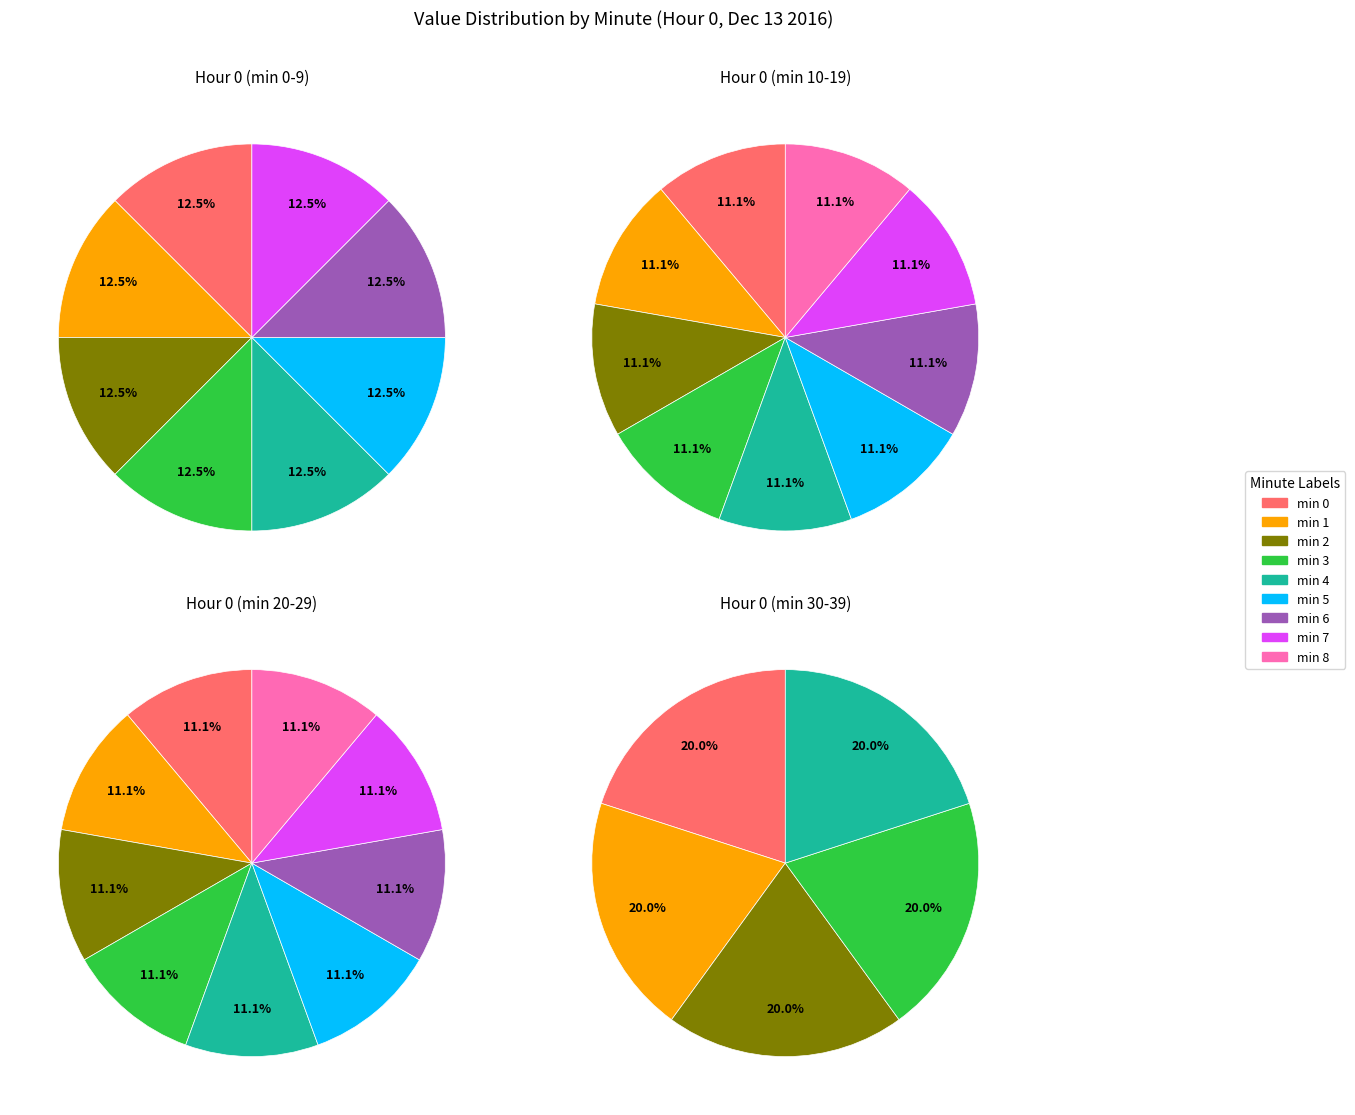

The Minute 10 slice represents 0% of the pie. True or false?

True